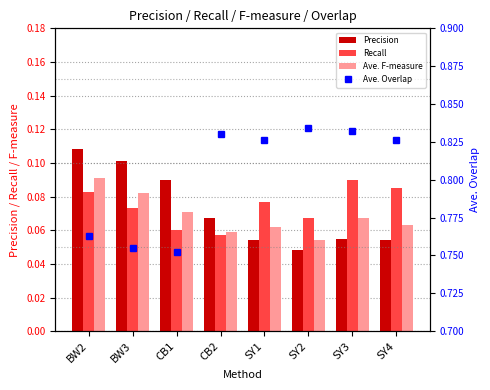

Which series has the largest total across all categories?

Ave. Overlap